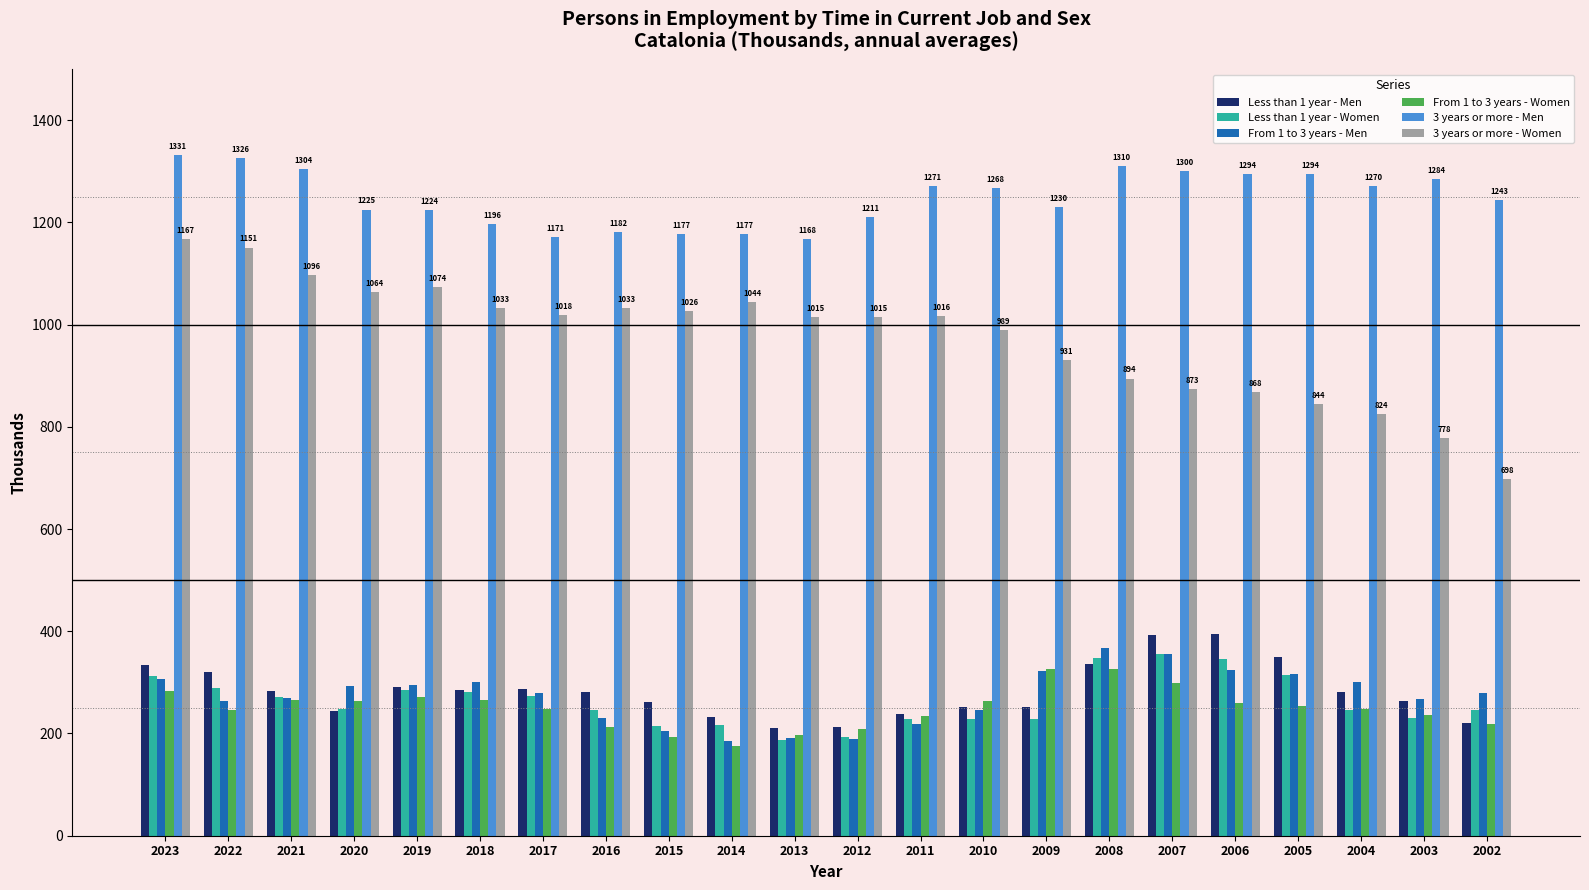

At how many categories does at least one series exceed 1027?

22